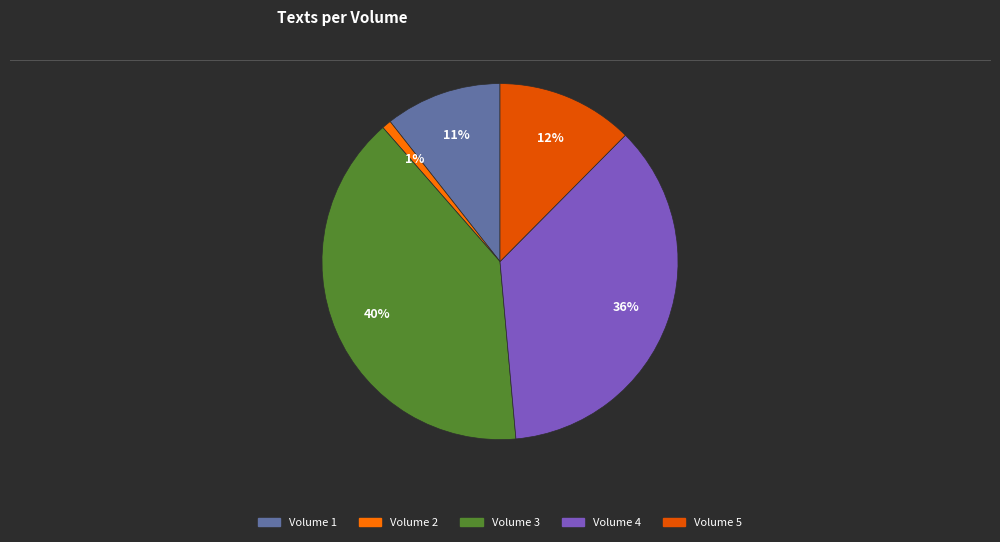

How many slices are in this pie chart?

5